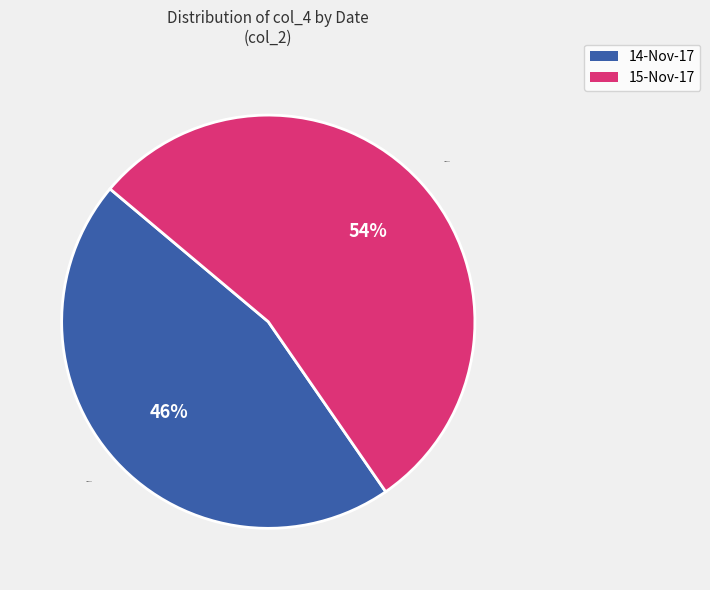

What percentage is the 14-Nov-17 slice, to the nearest percent?

46%